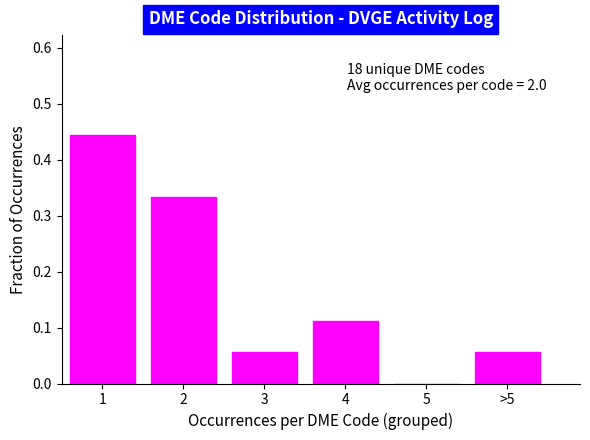

Is it true that the value at 1 is 0.7?

False